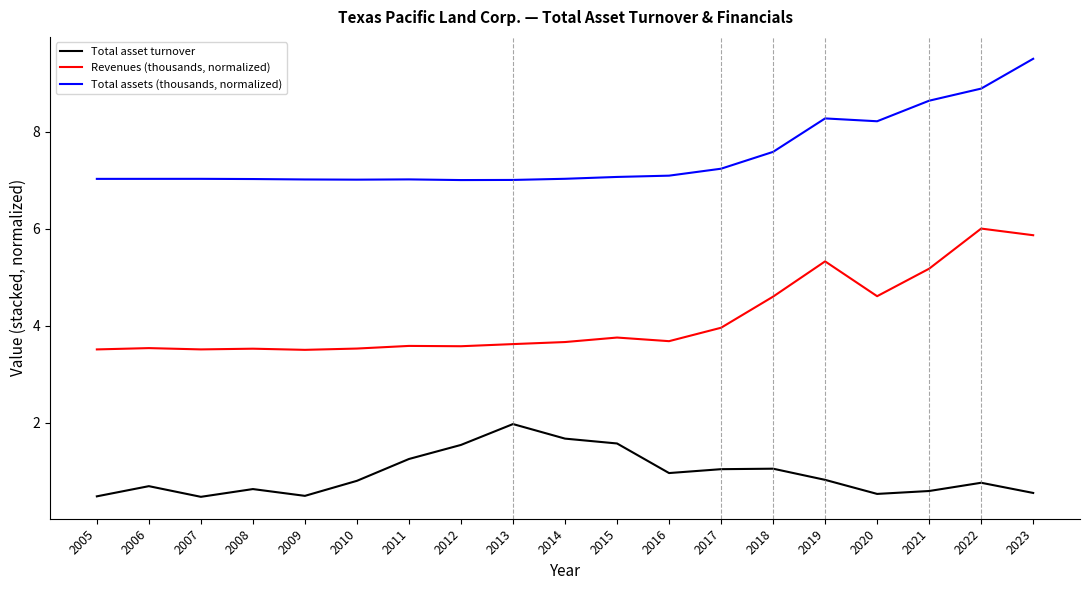

What are all the series names shown in the legend?

Total asset turnover, Revenues (thousands, normalized), Total assets (thousands, normalized)